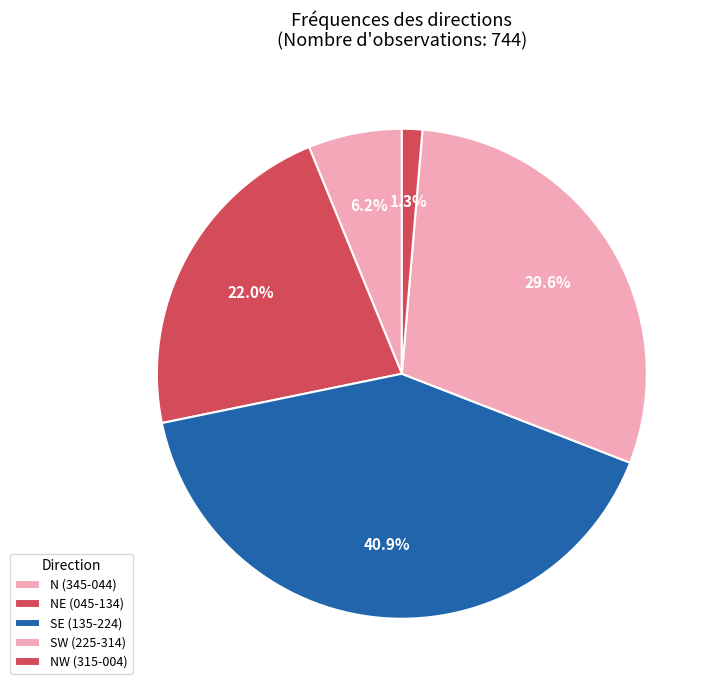

Count the number of slices in the pie.

5